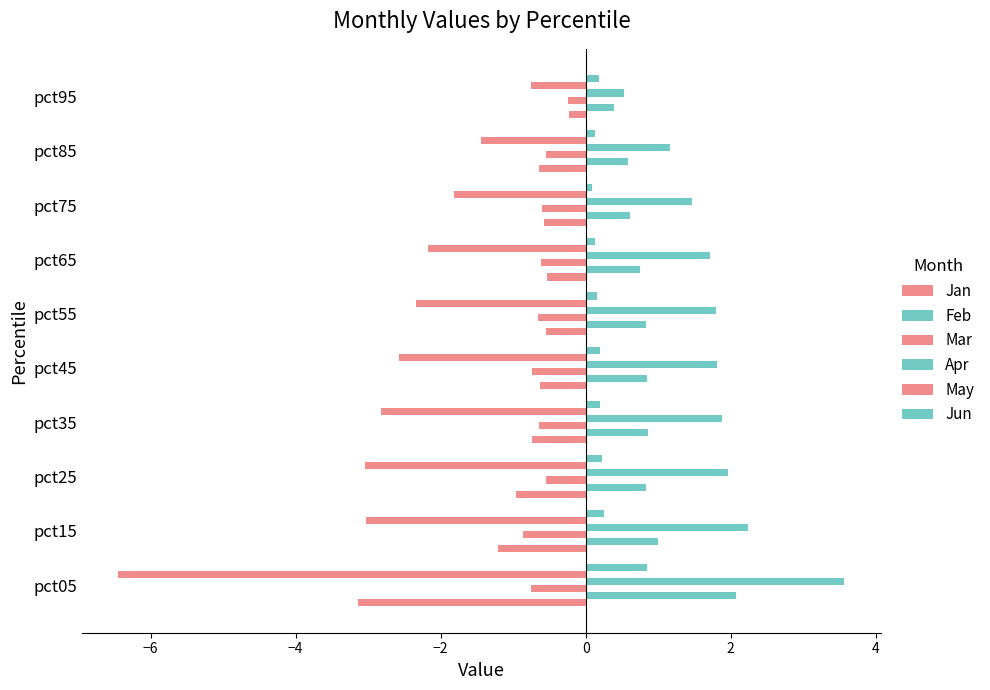

How many data points in Apr are above 1?

9